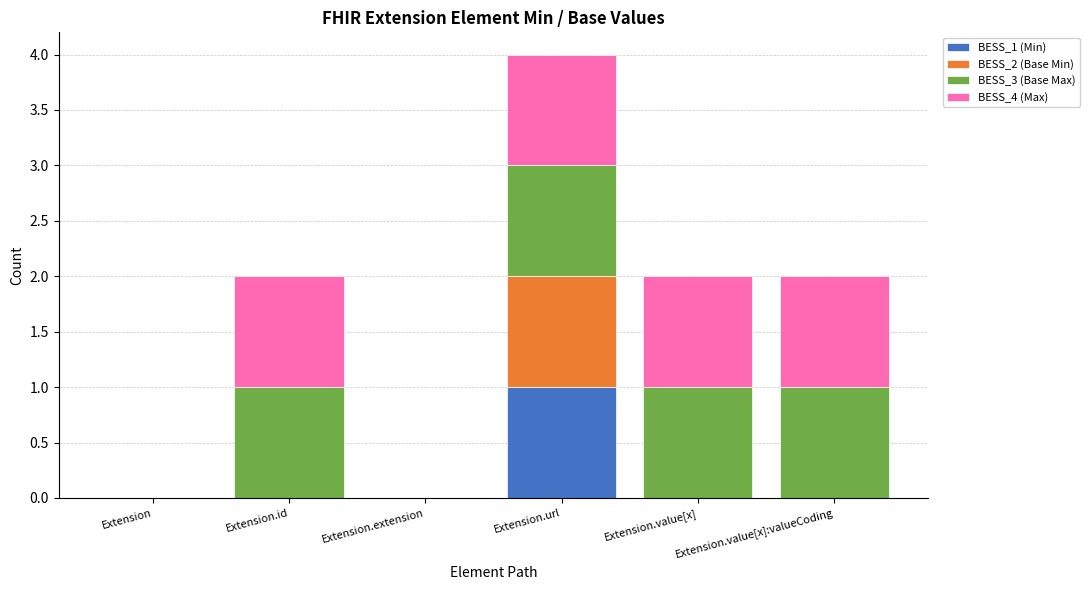

Are the bars grouped side by side (vs. stacked)?

No